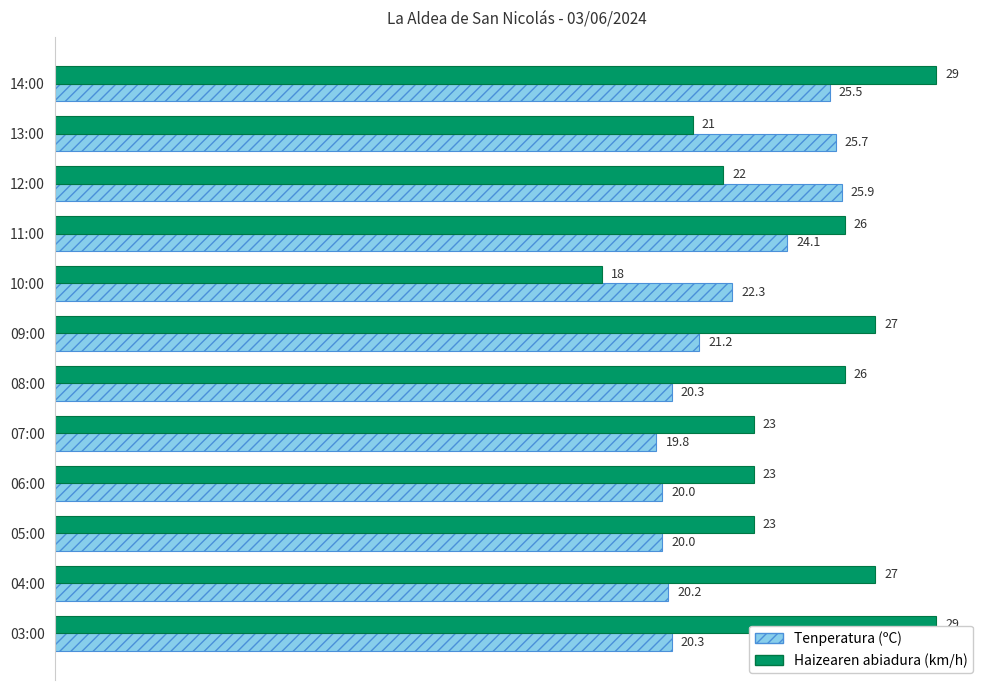

What is the minimum value for Tenperatura (ºC)?

19.8